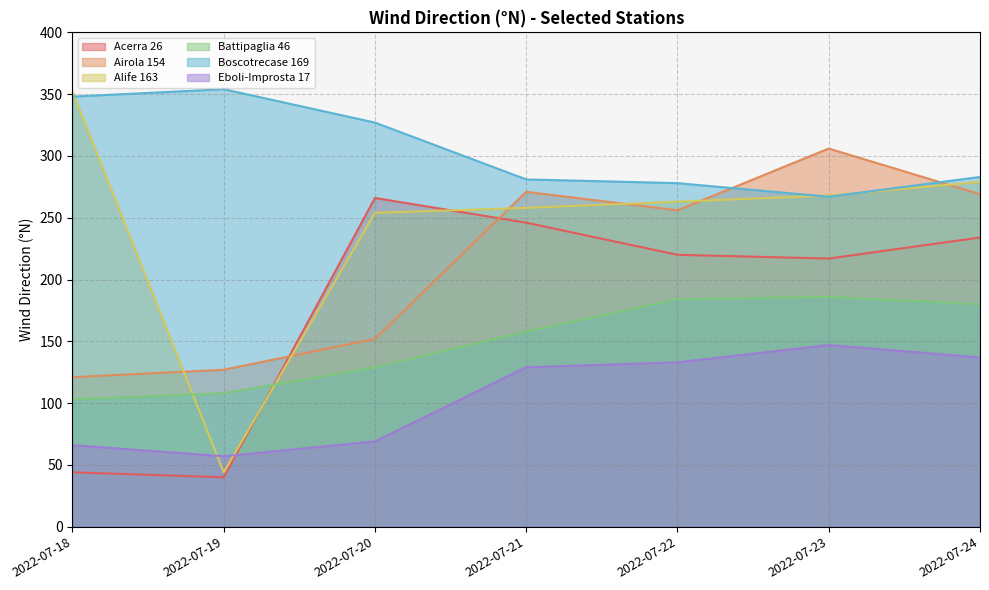

What is the value of the Boscotrecase 169 point at the 3rd from the left?

327